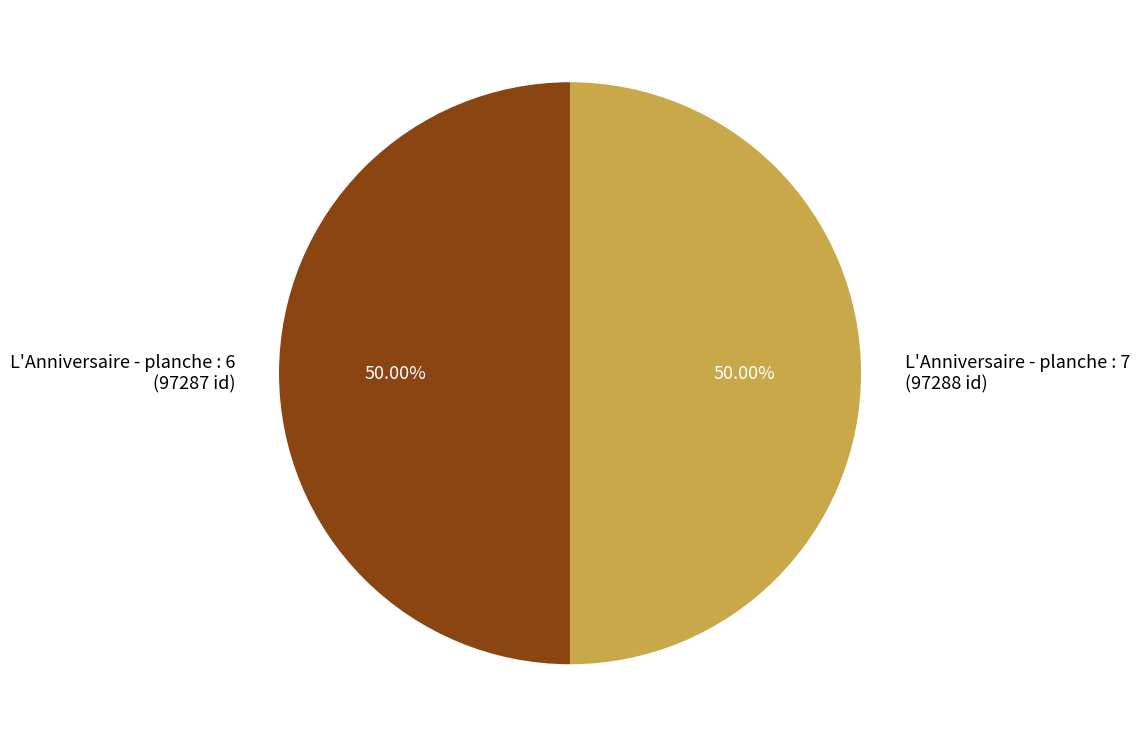

Do L'Anniversaire - planche : 6 (97287 id) and L'Anniversaire - planche : 7 (97288 id) together represent more than half of the pie?

Yes